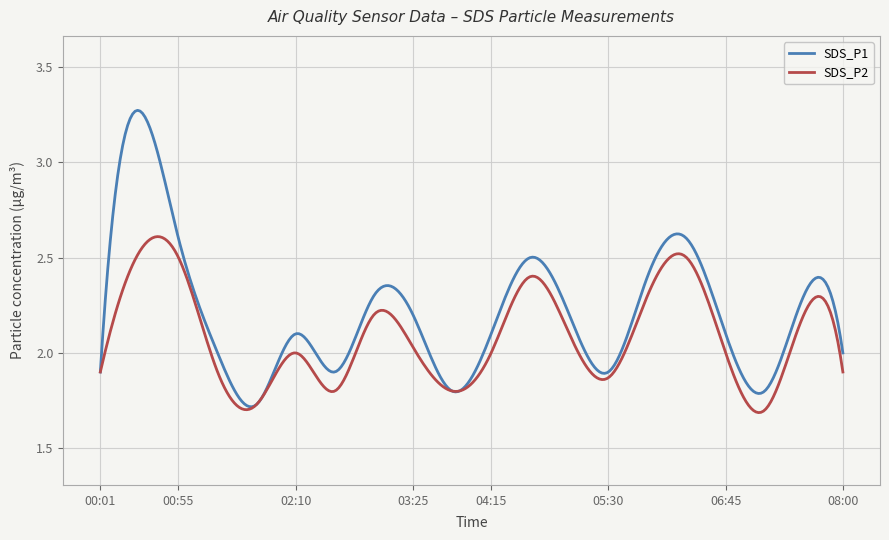

What is the difference between the maximum and minimum values in the SDS_P1 series?

1.6